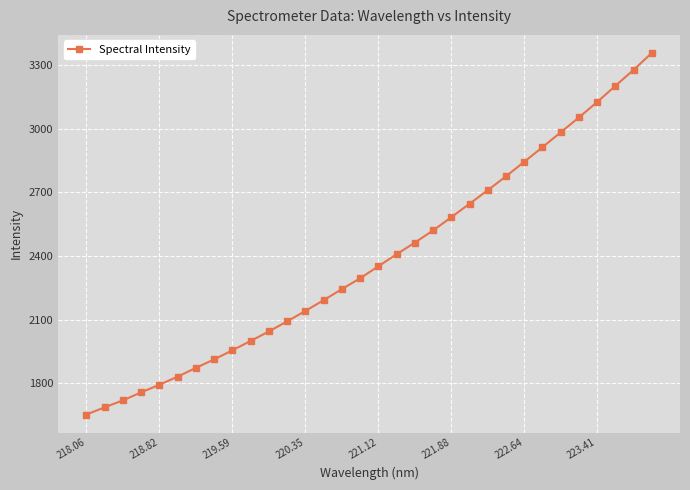

True or false: the data has more than 2 interior local peaks.

False